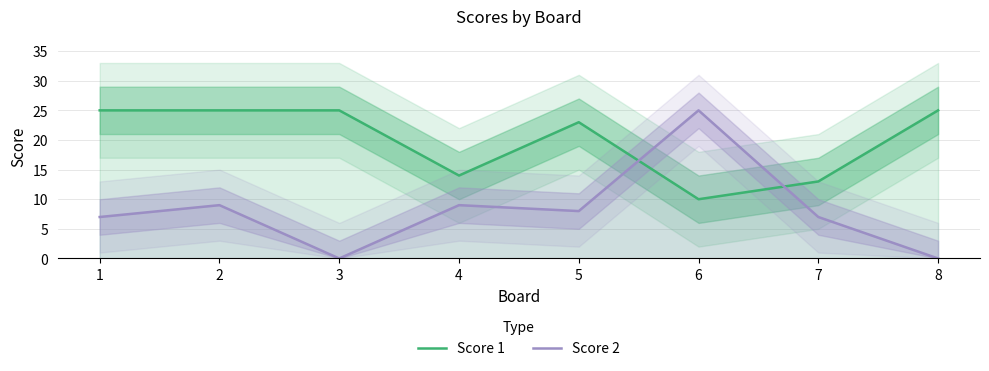

How many interior local peaks does the Score 2 series have?

3